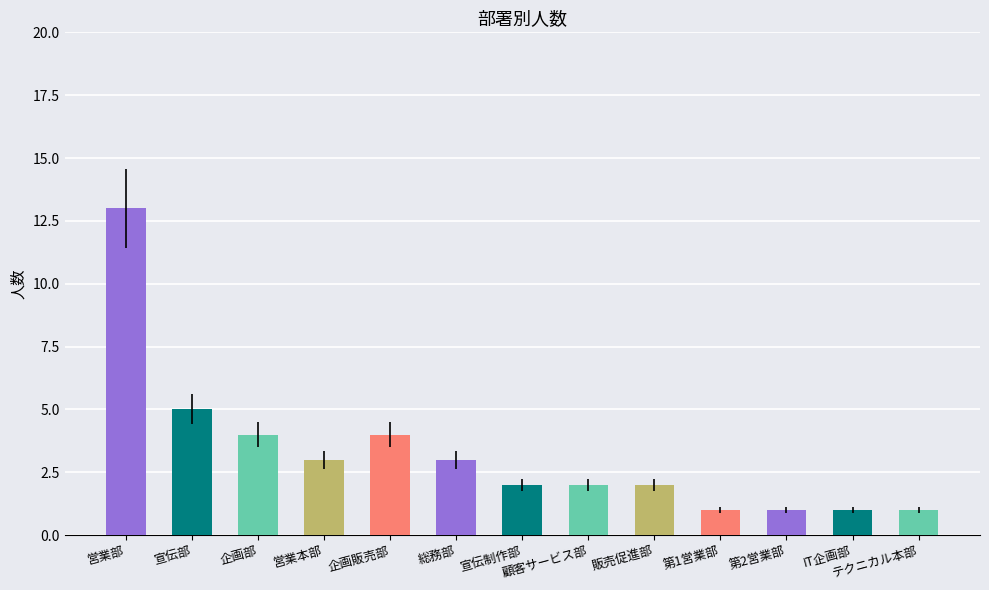

How many data points does each series have?

13